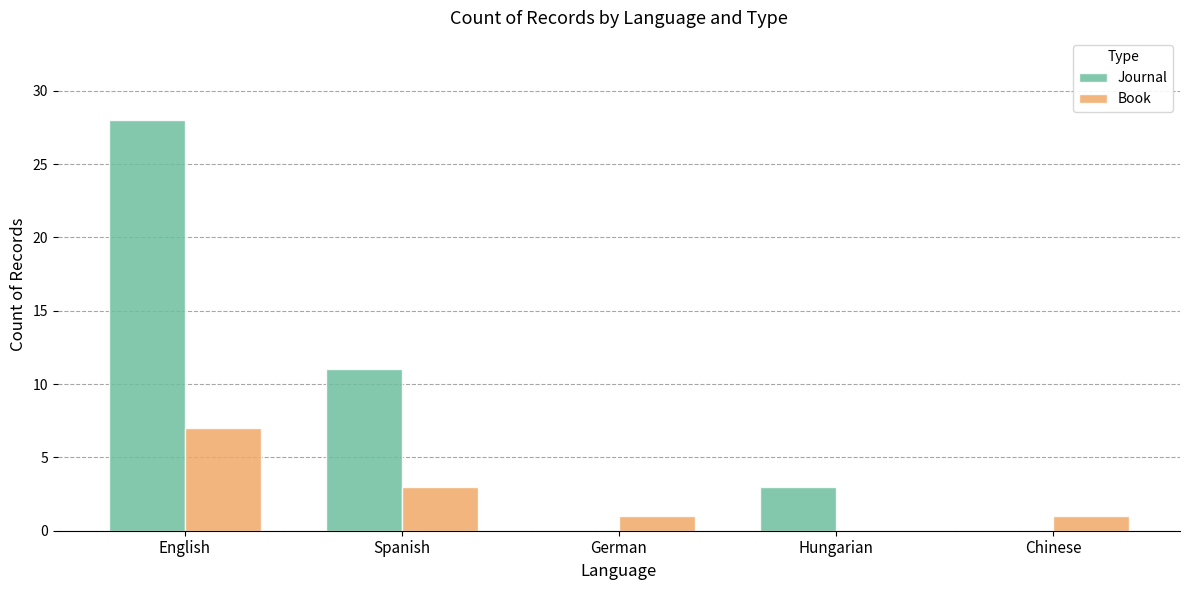

What is the sum of all Book values?

12